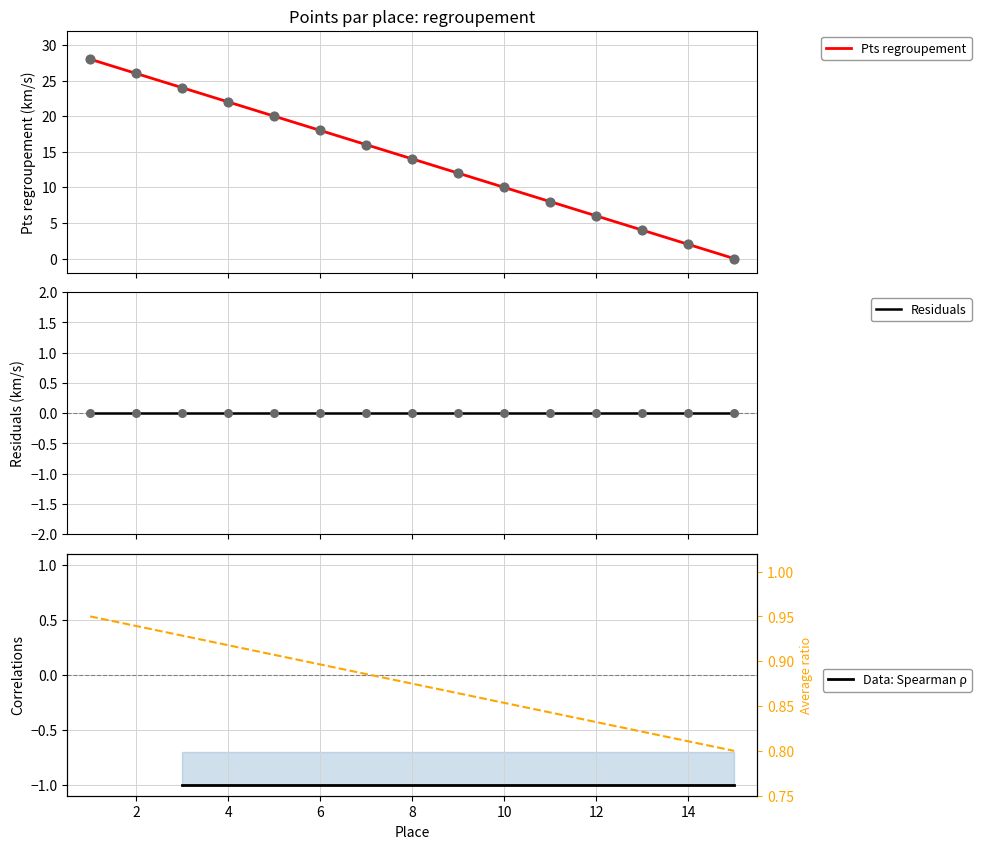

Approximately how many times larger is the value at 4 compared to 14?

11.0